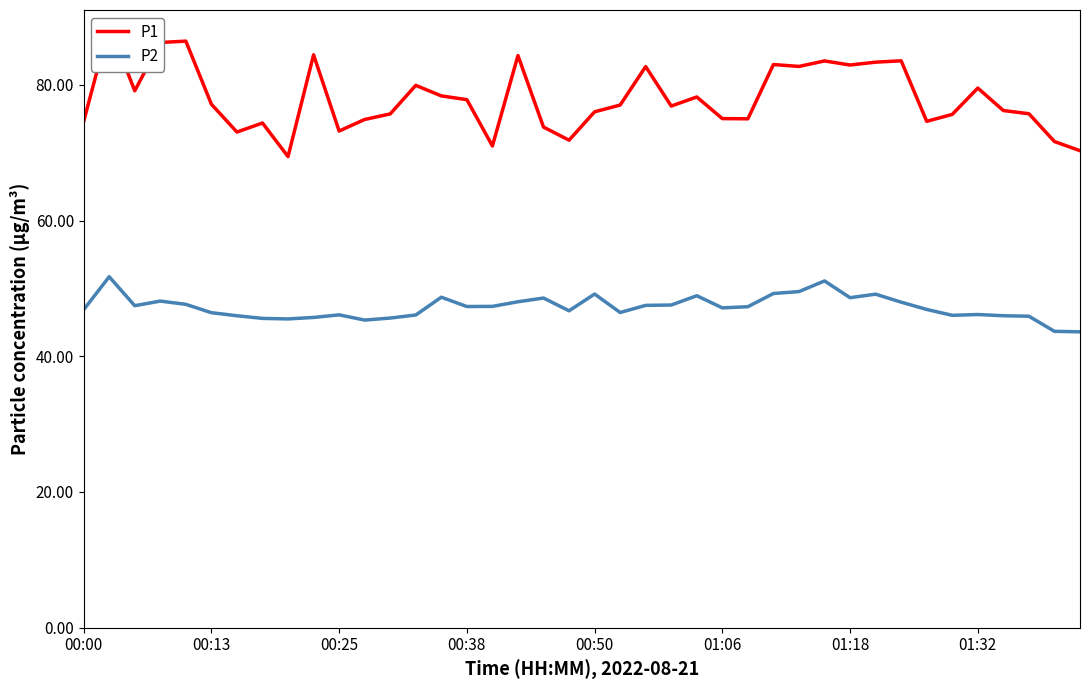

How many lines are shown in the chart?

2